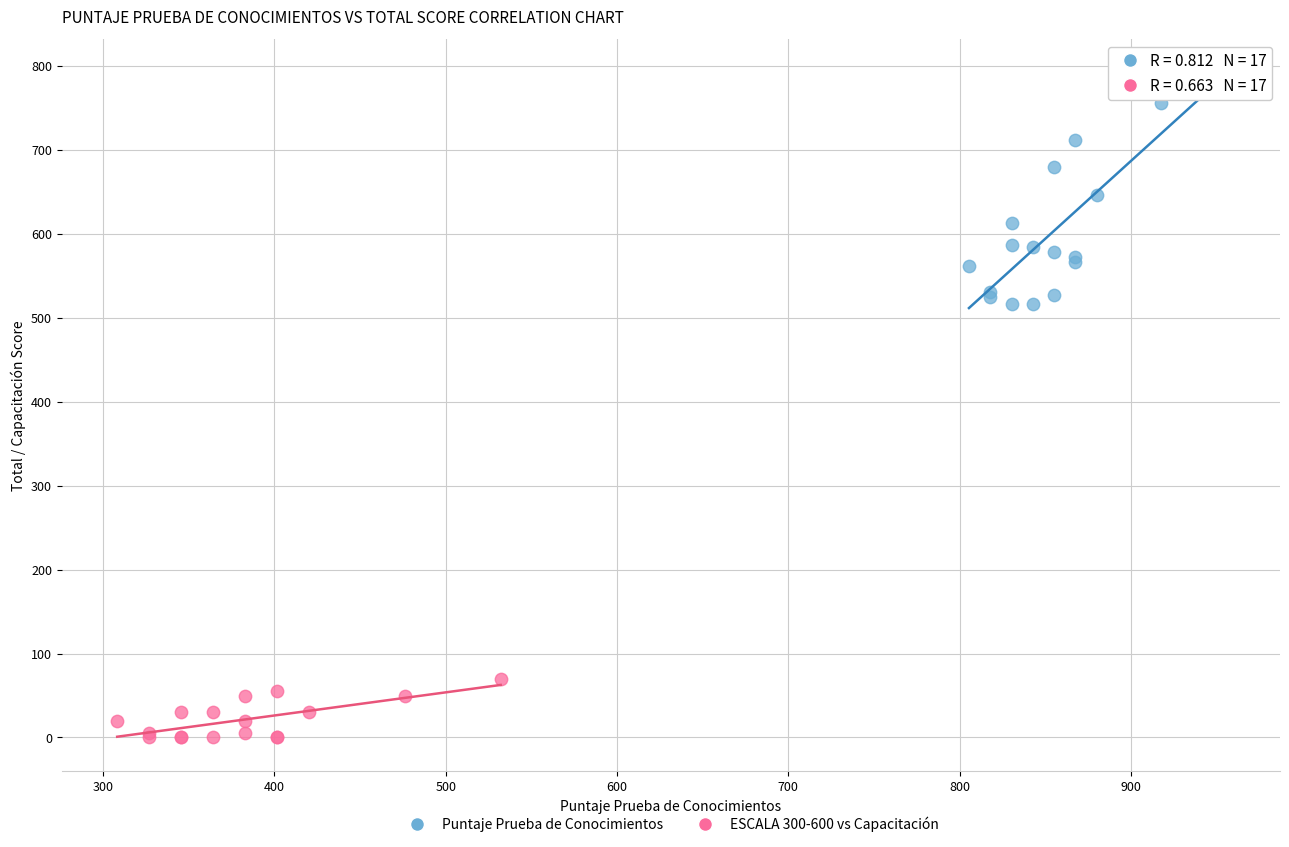

What are all the series names shown in the legend?

Puntaje Prueba de Conocimientos, ESCALA 300-600 vs Capacitación